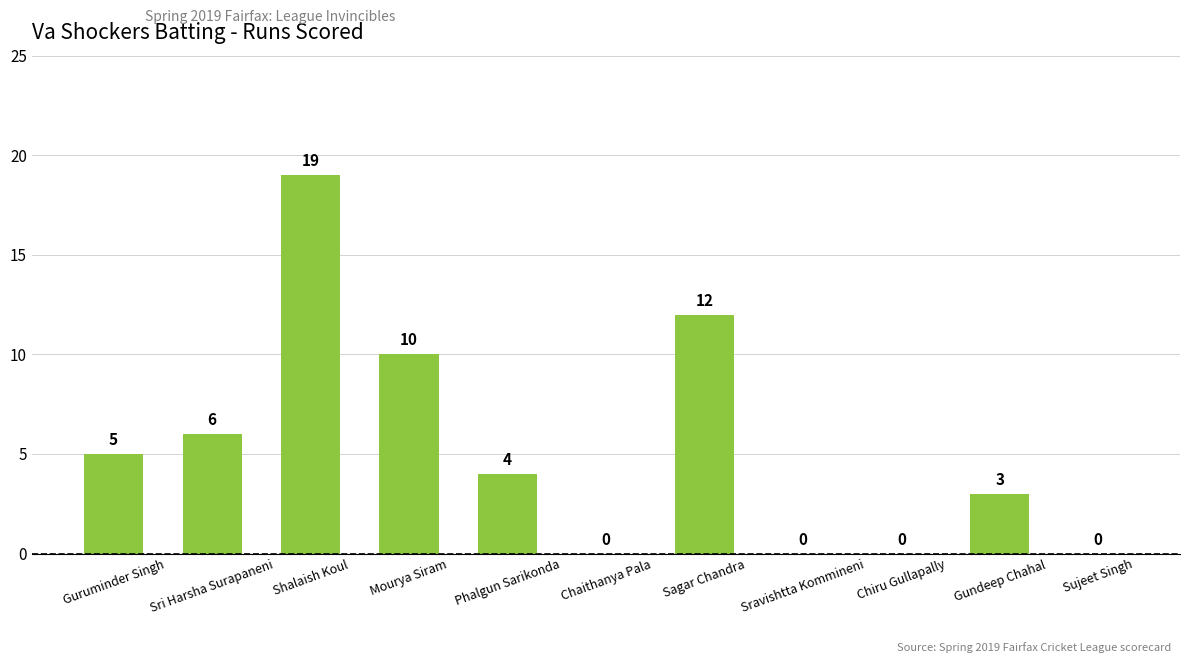

What is the sum of the values at Mourya Siram and Sravishtta Kommineni?

10